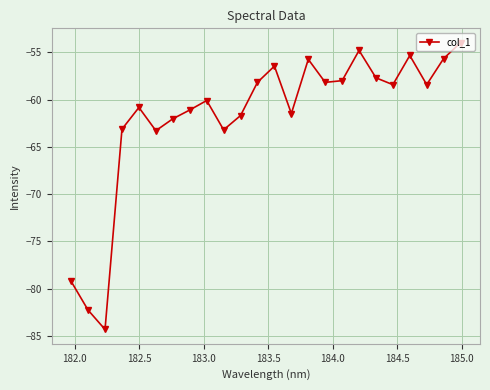

What is the smallest value displayed?

-84.3